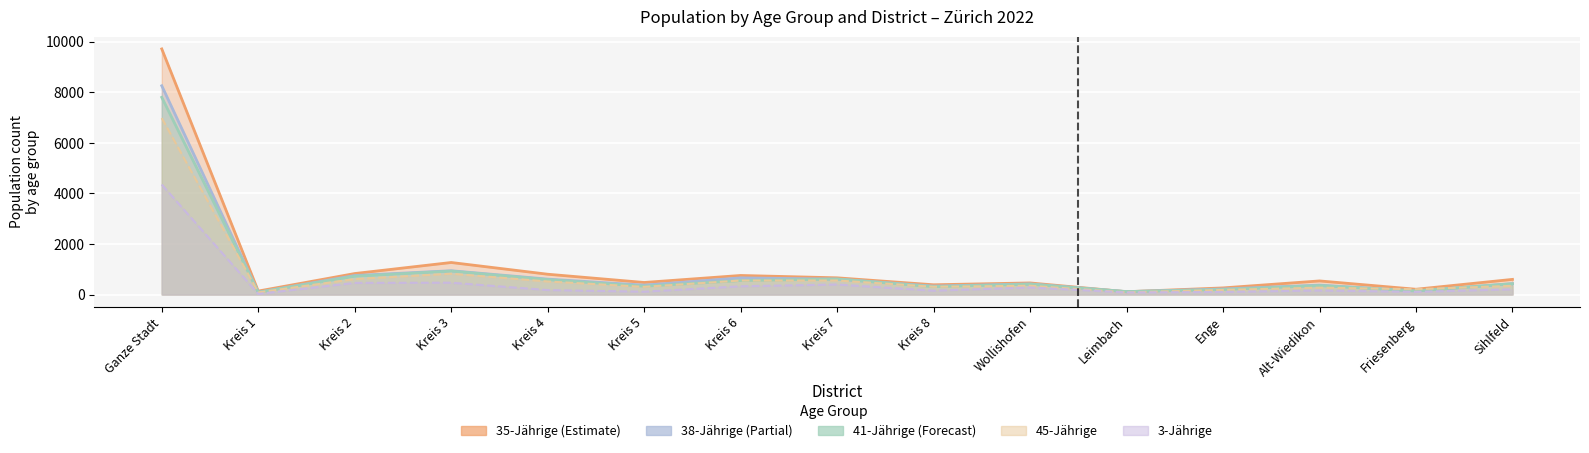

True or false: 38-Jaehrige has more than 0 points higher than both neighbors.

True